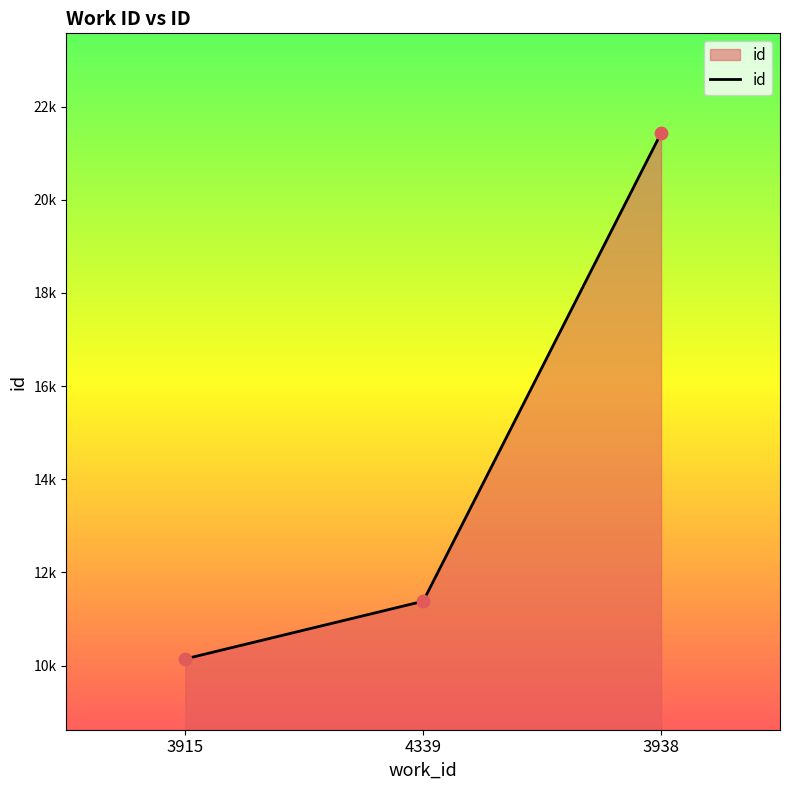

Approximately how many times larger is the value at 4339 compared to 3938?

0.5